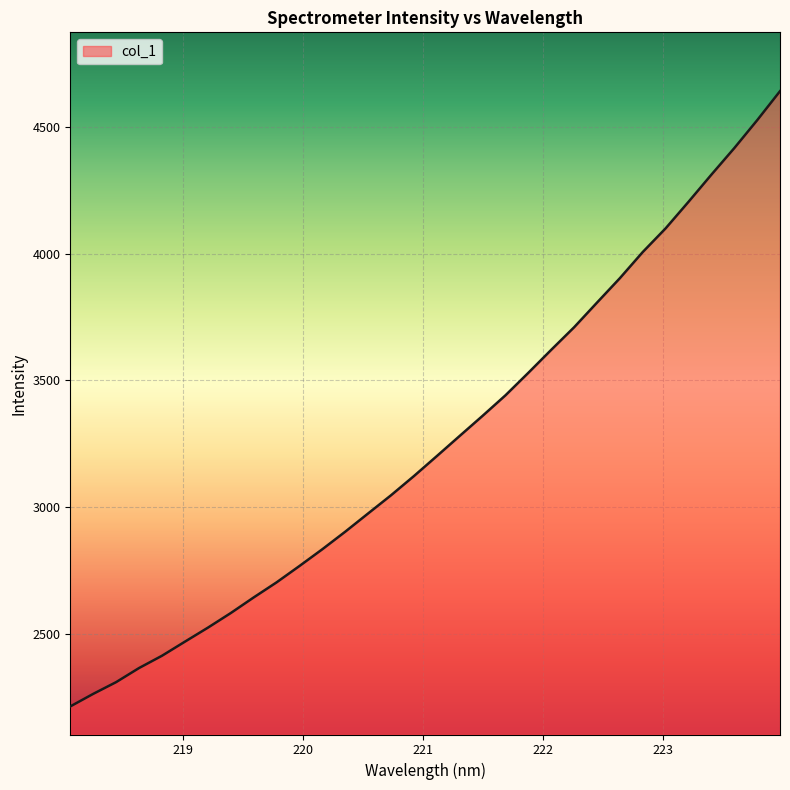

What is the difference between the maximum and minimum values?

2426.4